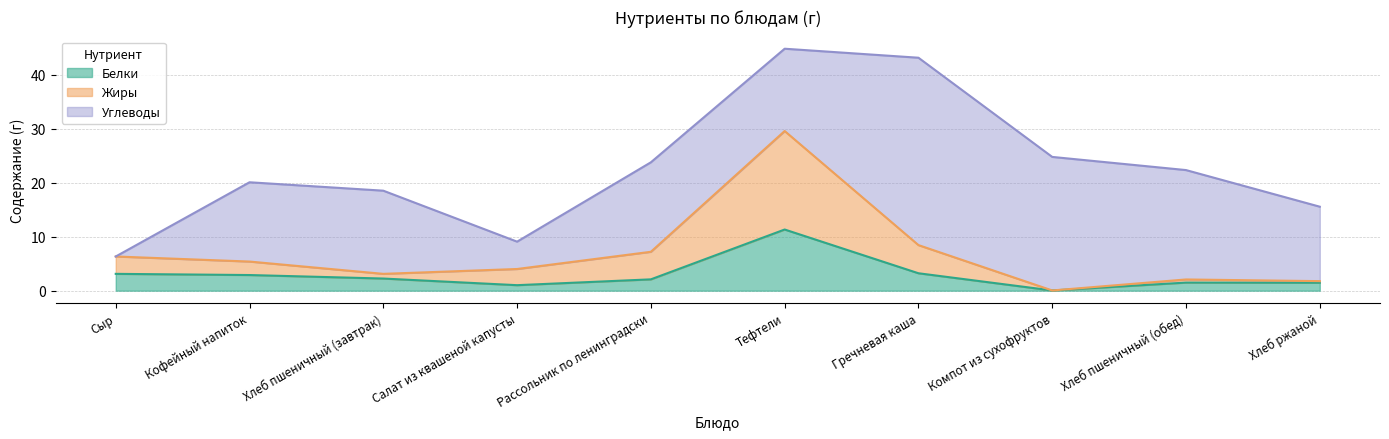

What is the difference between the Белки values at Рассольник по ленинградски and Хлеб пшеничный (завтрак)?

0.1